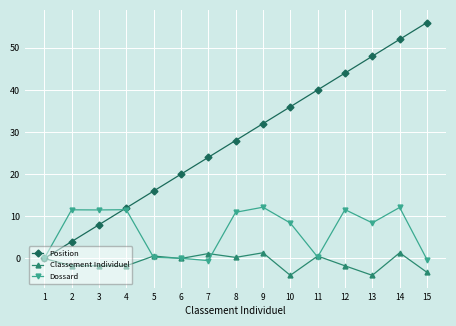

The value of Classement Individuel at 9 is 1.4. True or false?

True